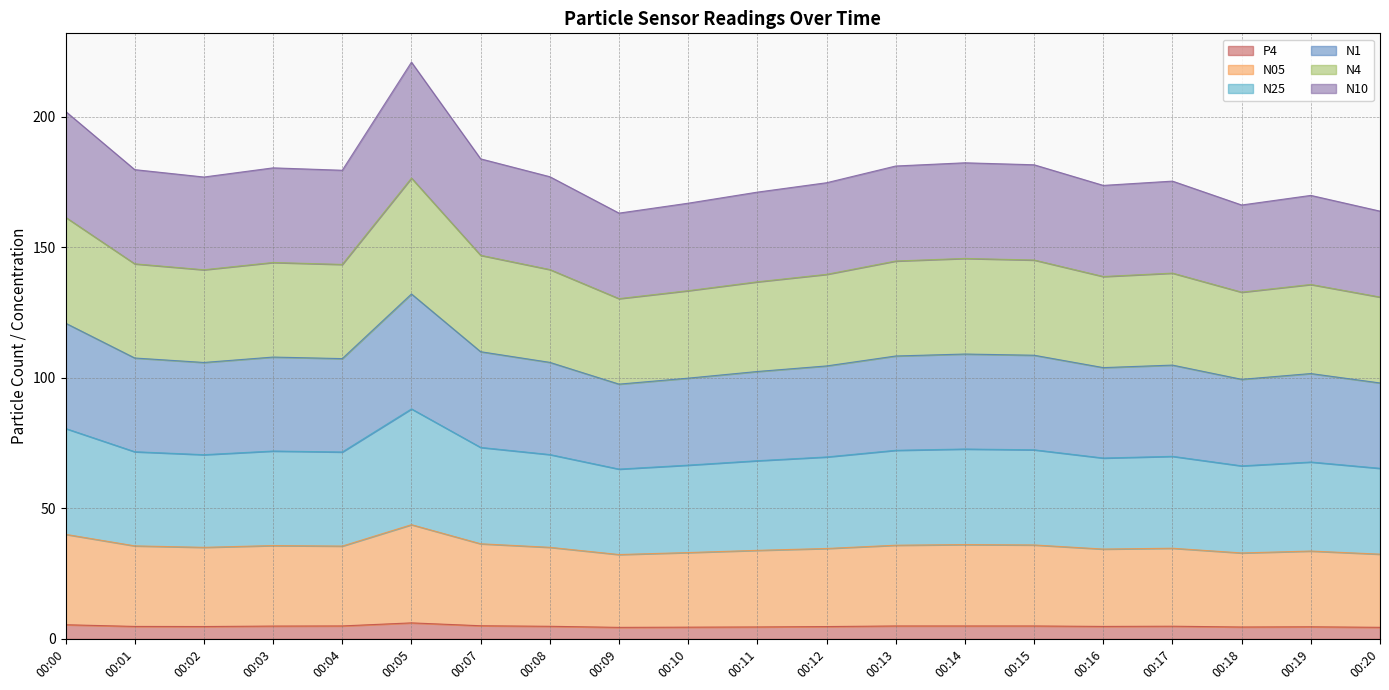

What is the maximum value for P4?

6.1